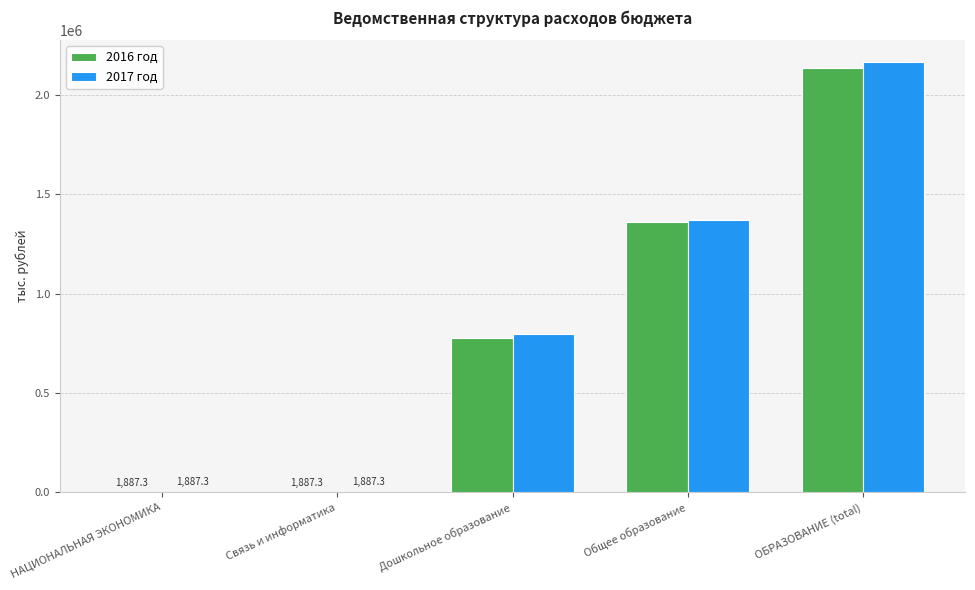

Reading left to right, transcribe all the data shown in this chart.

2016 год: НАЦИОНАЛЬНАЯ ЭКОНОМИКА=1887.3	Связь и информатика=1887.3	Дошкольное образование=777067.9	Общее образование=1358669.1	ОБРАЗОВАНИЕ (total)=2135737.0
2017 год: НАЦИОНАЛЬНАЯ ЭКОНОМИКА=1887.3	Связь и информатика=1887.3	Дошкольное образование=796792.8	Общее образование=1371541.1	ОБРАЗОВАНИЕ (total)=2168333.9